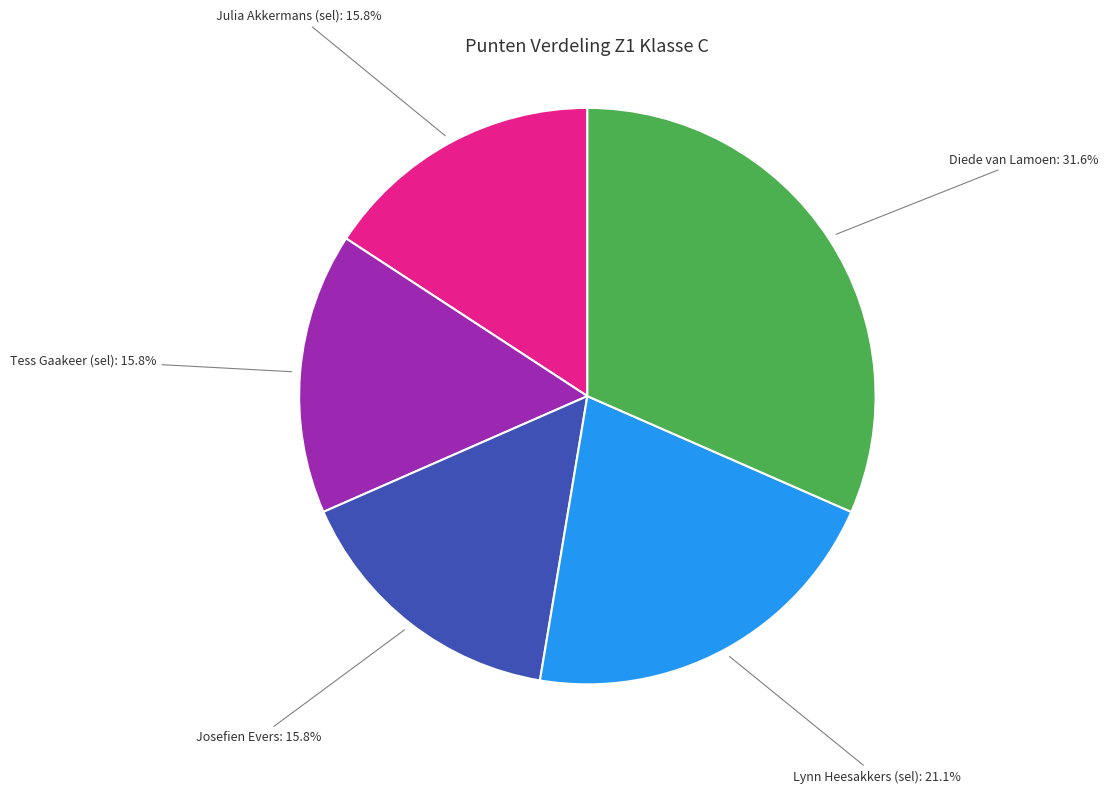

Does Josefien Evers represent more than half of the total?

No